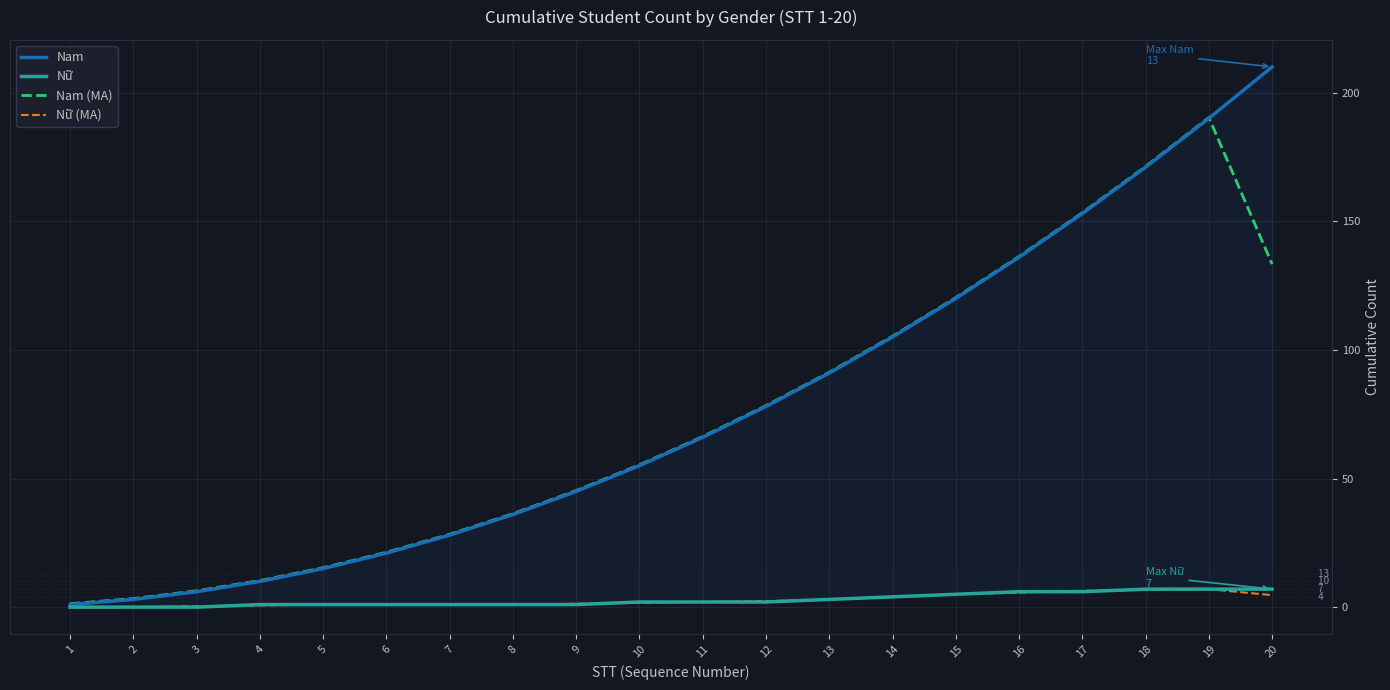

True or false: Nữ (MA) and Nam intersect in this chart.

False